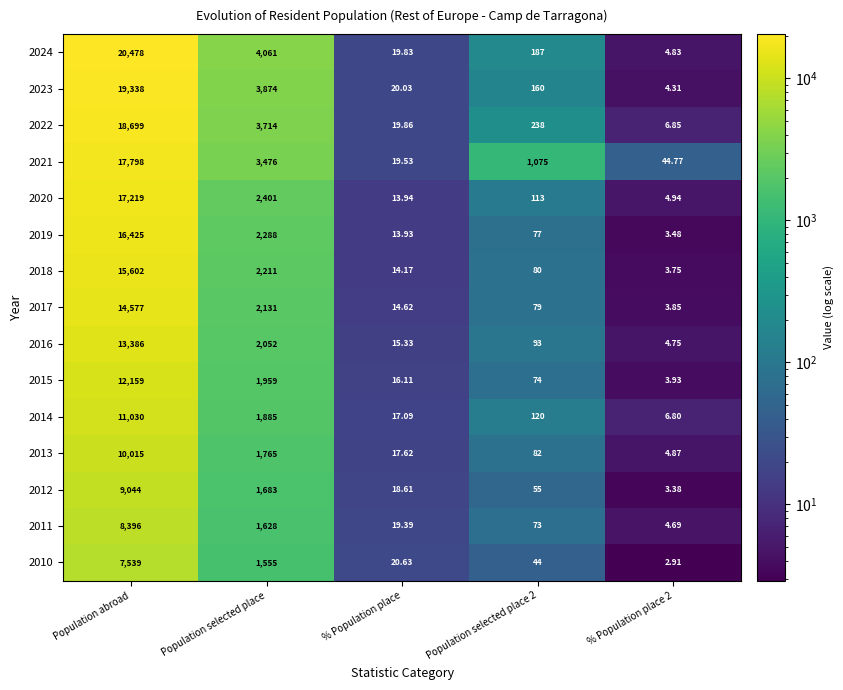

Which series changed the most between % Population place and Population selected place 2?

2021